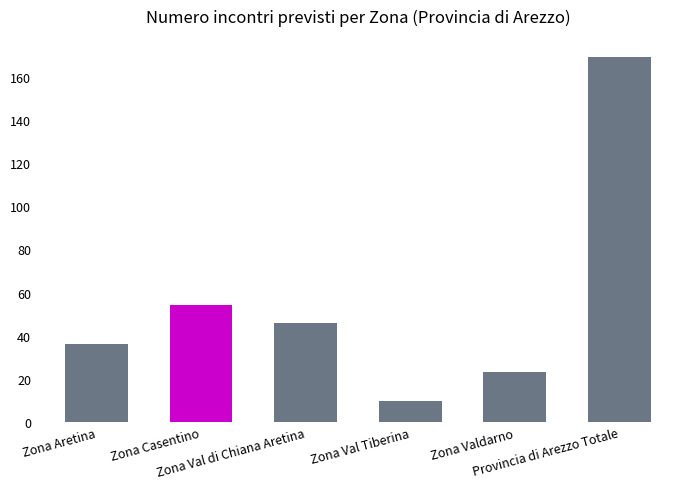

The chart shows a value of 36 at Zona Aretina. True or false?

True